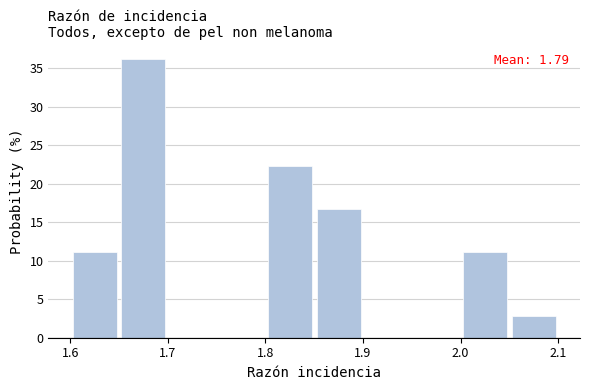

Which range on the x-axis has the tallest bar?

1.65 to 1.70